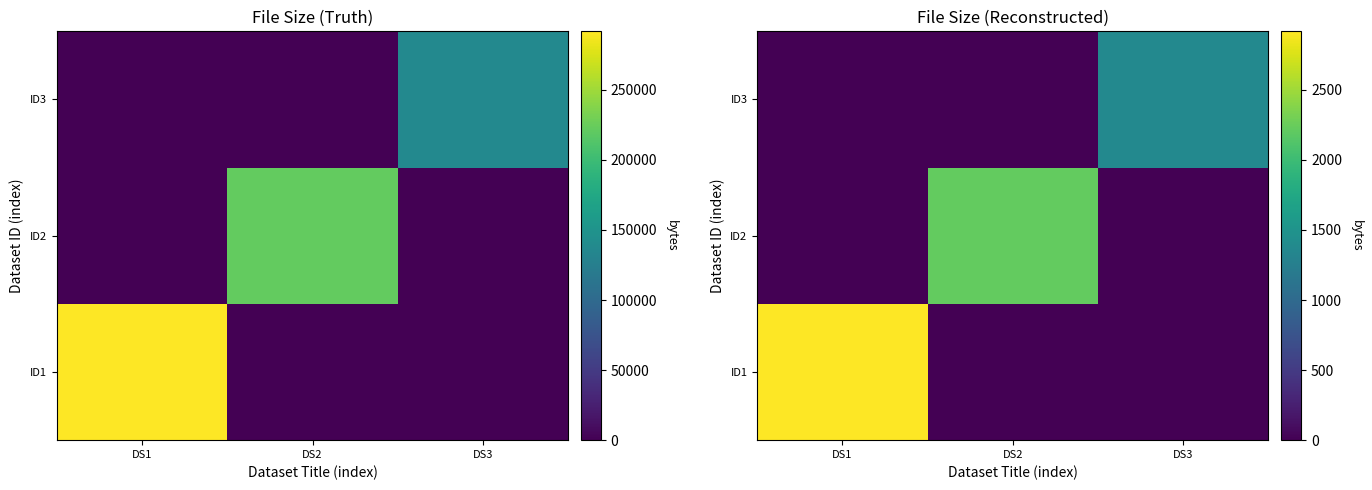

What is the maximum value for ID3?

1376.7